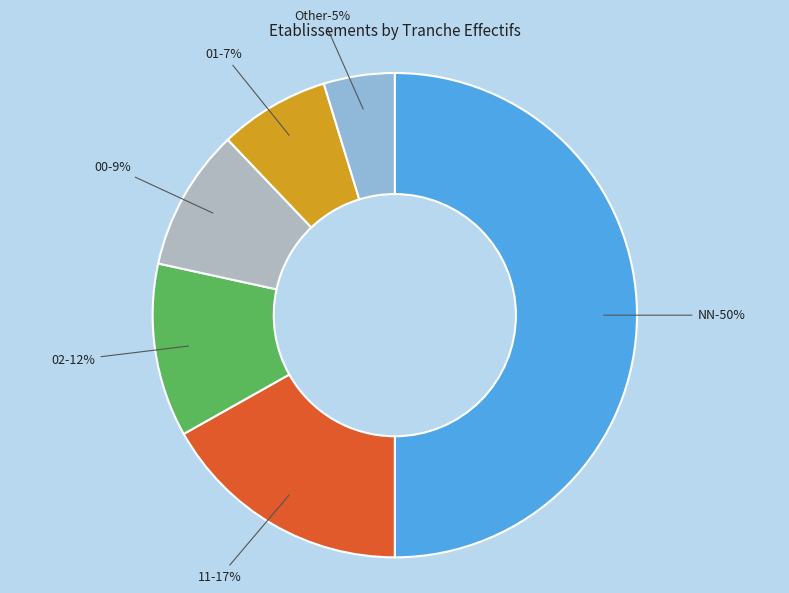

Does 00 represent more than half of the total?

No